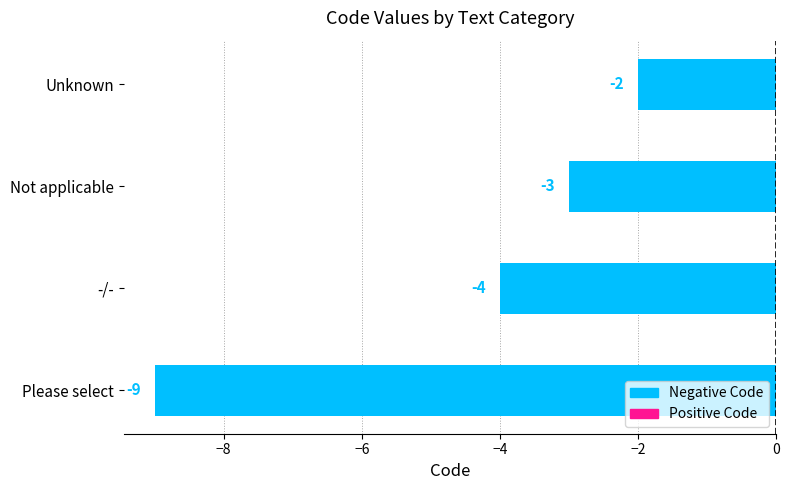

List the labels in order of value, smallest first.

Please select, -/-, Not applicable, Unknown